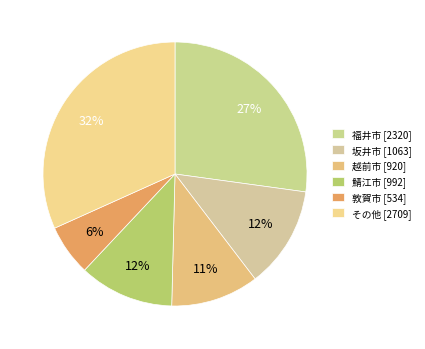

To the nearest percent, what is the average slice percentage?

17%